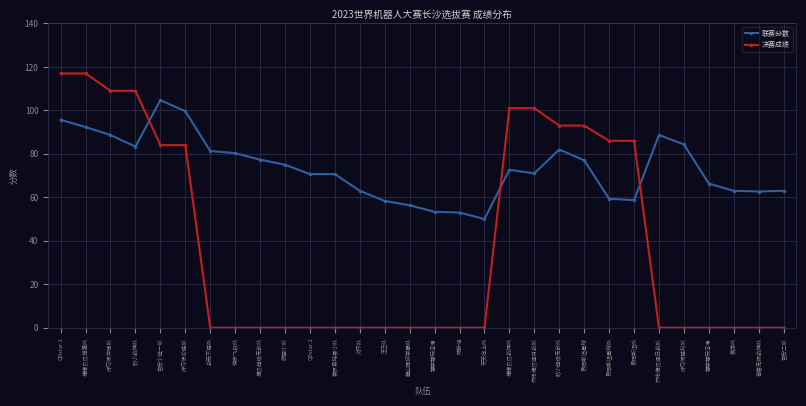

True or false: 联赛分数 has more than 0 interior local peaks.

True